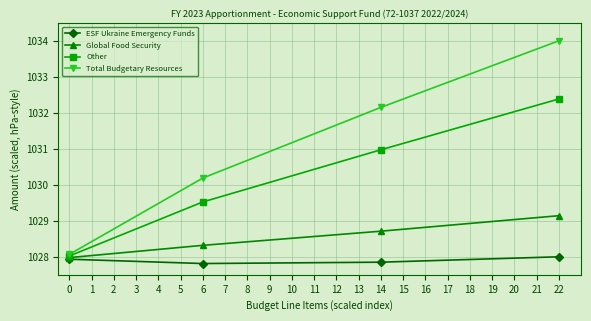

Which series has the largest total across all categories?

Total Budgetary Resources